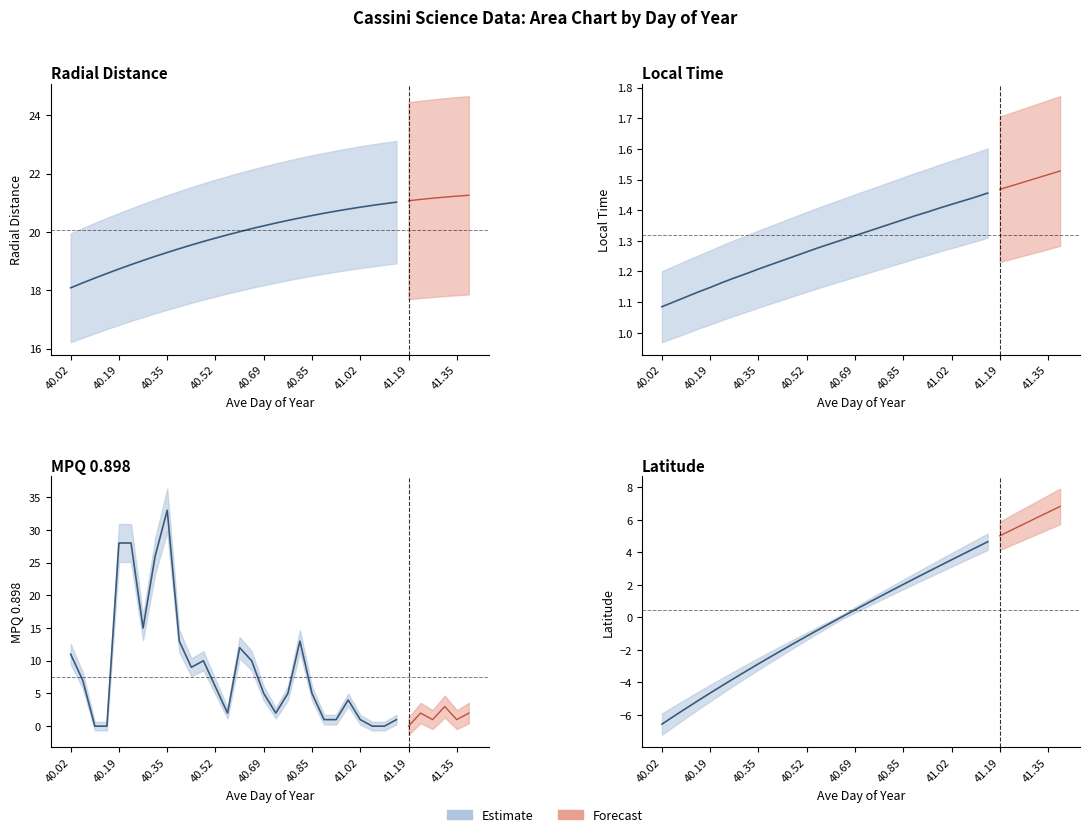

At which category is the sum across all series the highest?

40.3542